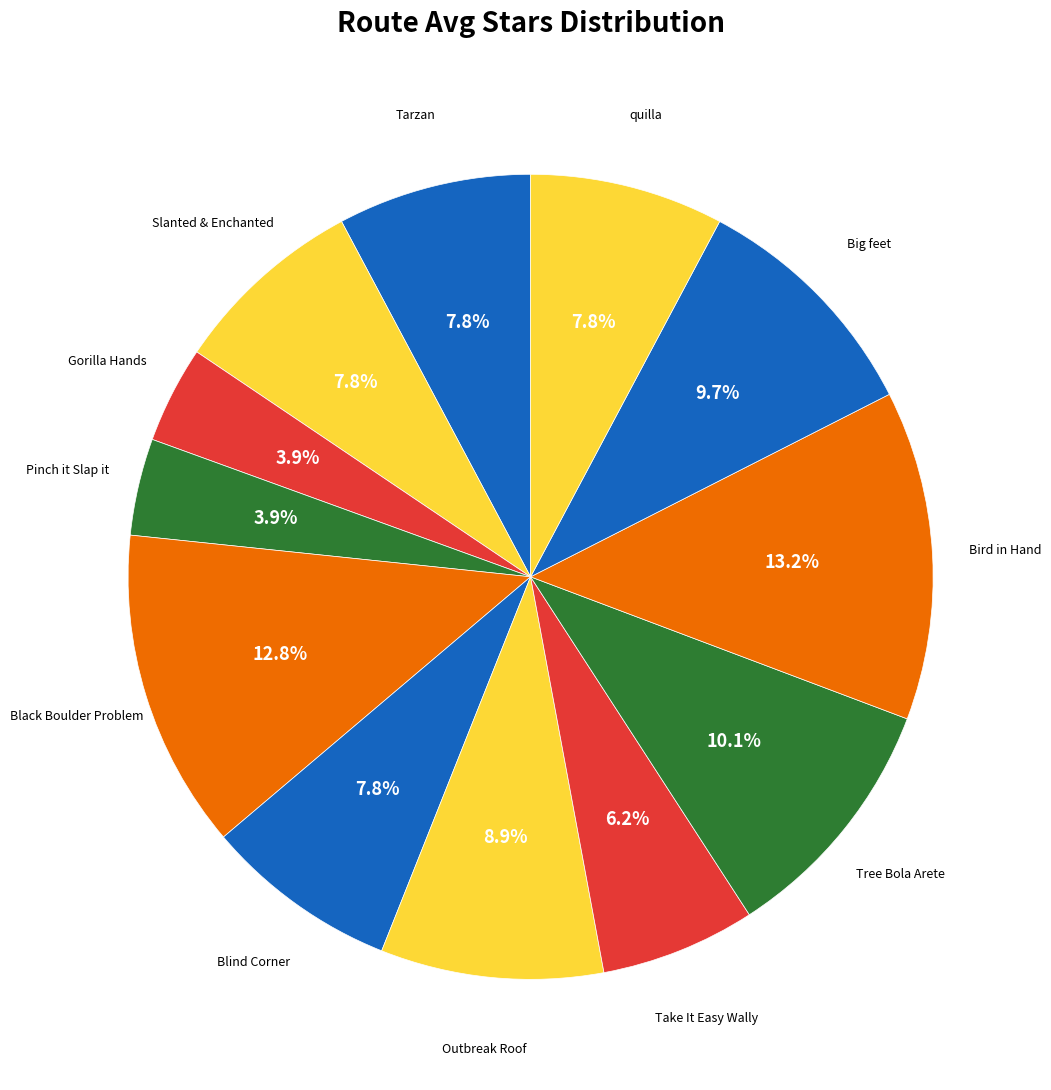

To the nearest percent, what percentage of the pie is Tree Bola Arete?

10%